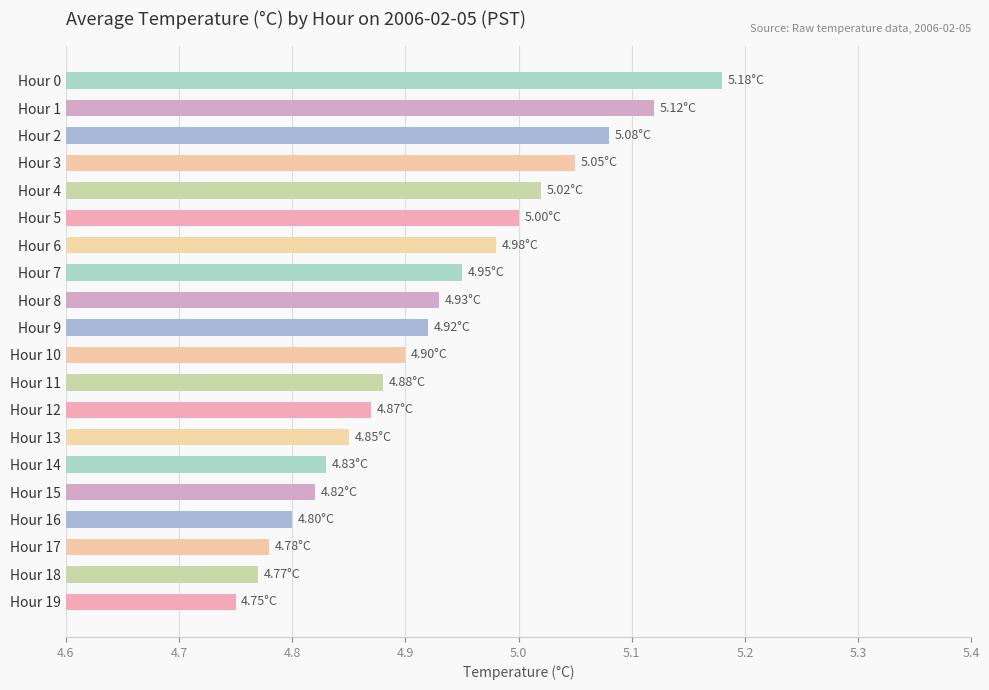

Rank the categories by value from lowest to highest.

Hour 19, Hour 18, Hour 17, Hour 16, Hour 15, Hour 14, Hour 13, Hour 12, Hour 11, Hour 10, Hour 9, Hour 8, Hour 7, Hour 6, Hour 5, Hour 4, Hour 3, Hour 2, Hour 1, Hour 0